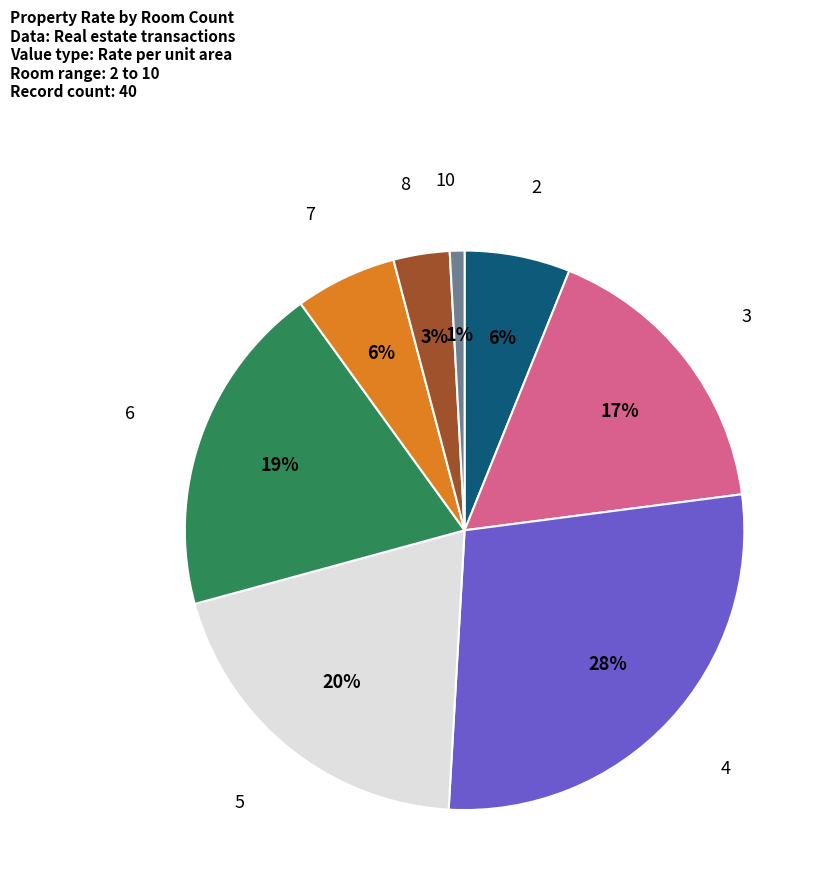

Which slice is the largest?

4